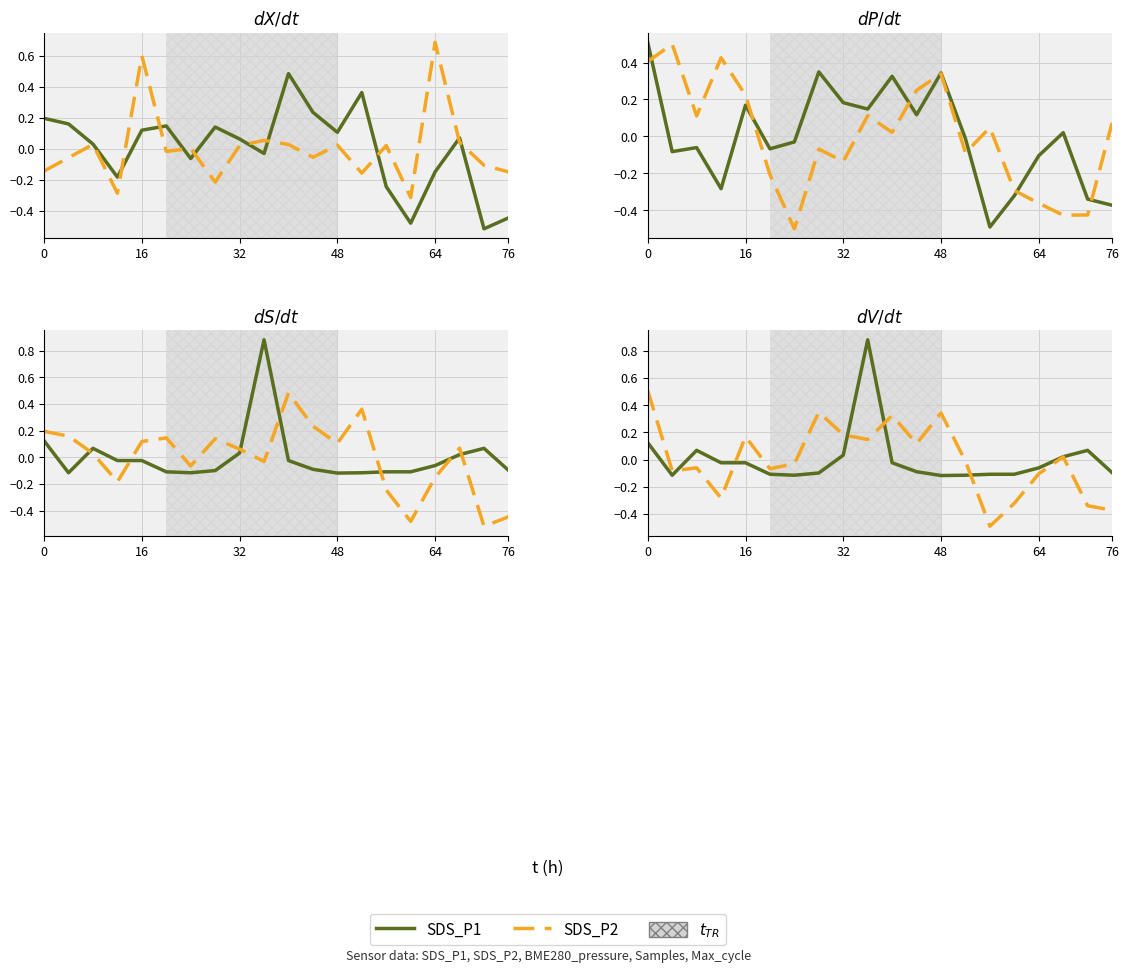

How many data points in SDS_P2 are less than 0?

11